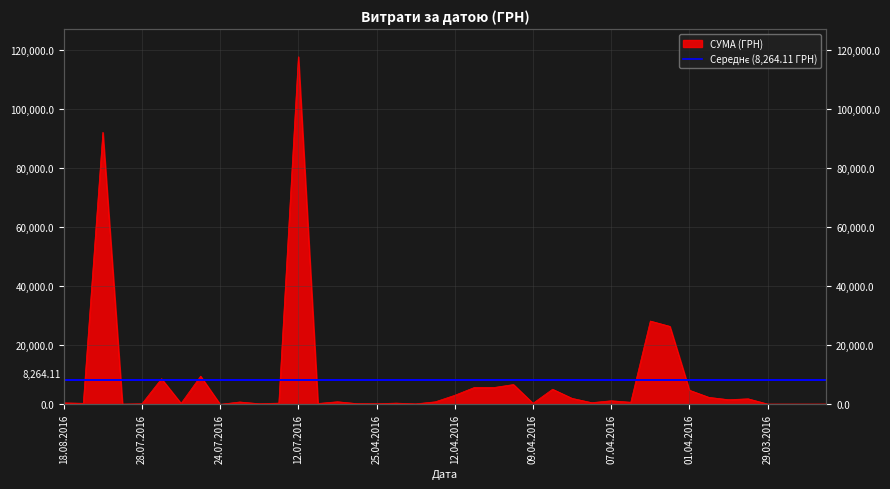

At which category does the data reach its first local peak?

04.08.2016